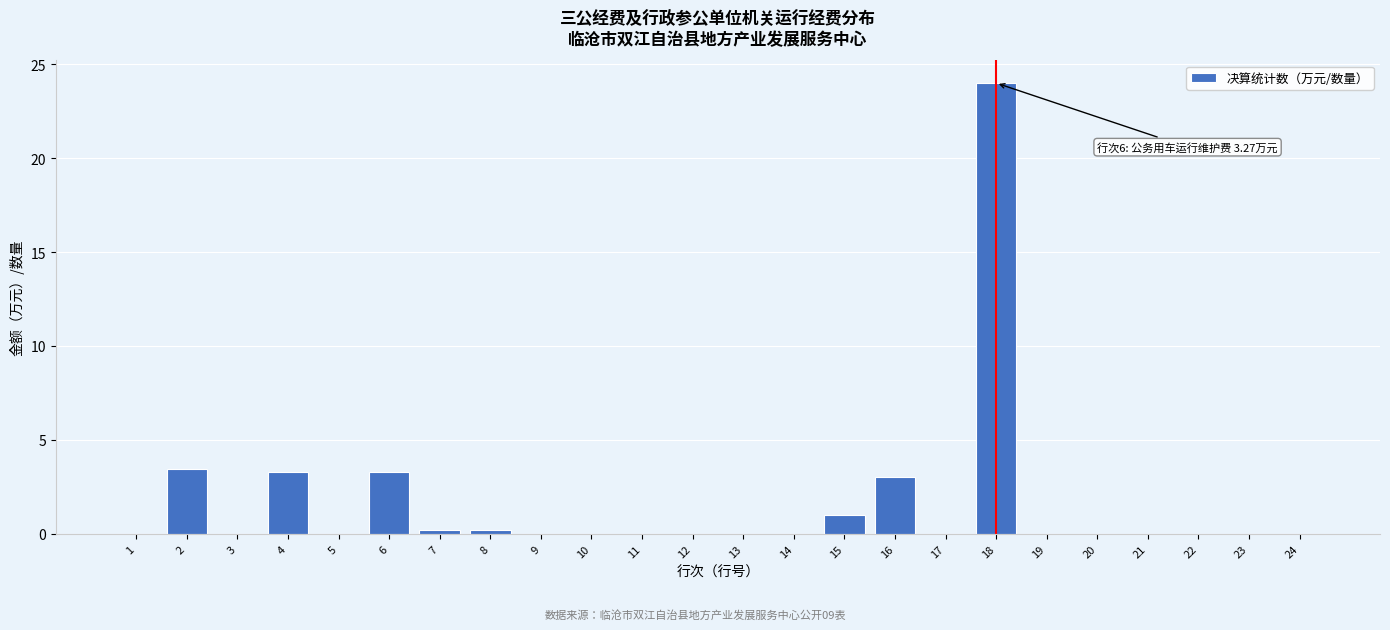

Reading left to right, list all the values displayed in this chart.

1=0.0	2=3.5	3=0.0	4=3.3	5=0.0	6=3.3	7=0.2	8=0.2	9=0.0	10=0.0	11=0.0	12=0.0	13=0.0	14=0.0	15=1.0	16=3.0	17=0.0	18=24.0	19=0.0	20=0.0	21=0.0	22=0.0	23=0.0	24=0.0